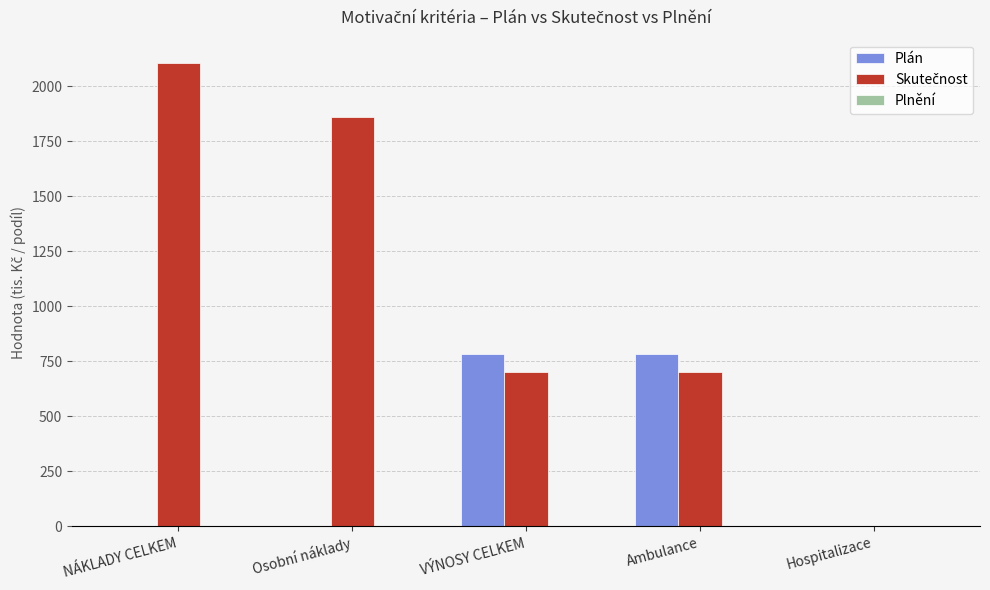

Does the chart contain stacked bars?

No